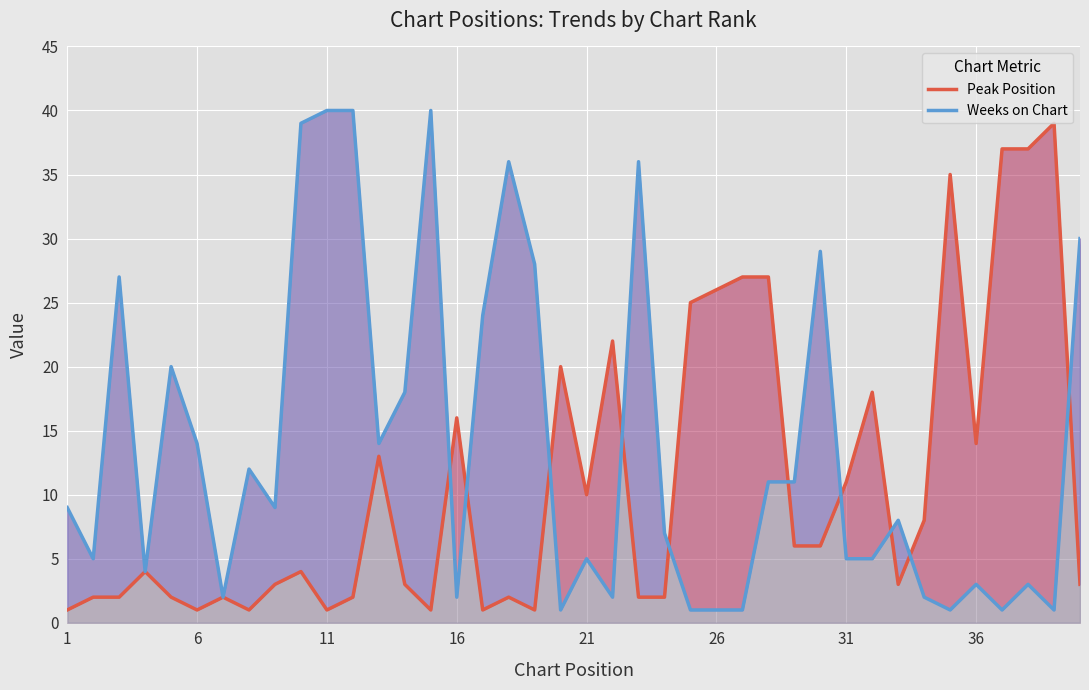

After their last crossing, which series has the higher values: Weeks on Chart or Peak Position?

Weeks on Chart